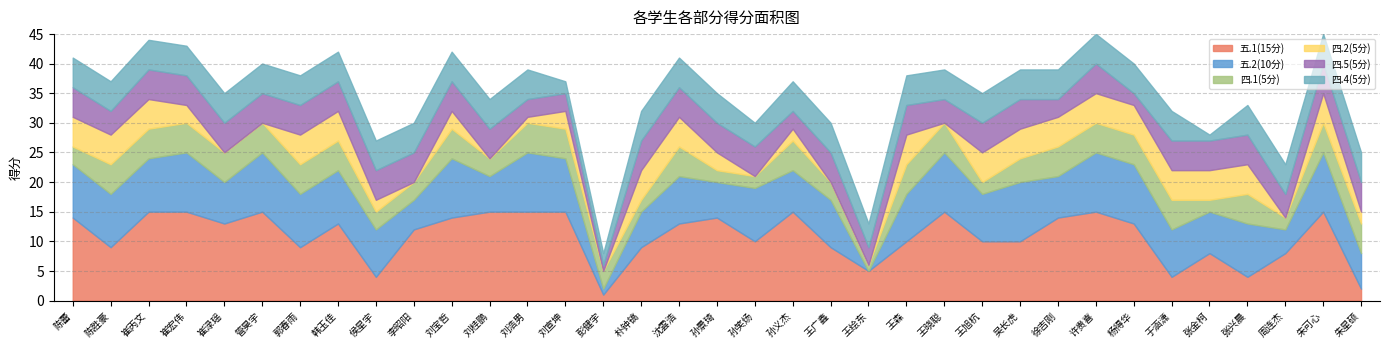

What is the difference between the second highest and minimum values in the 四.1(5分) series?

4